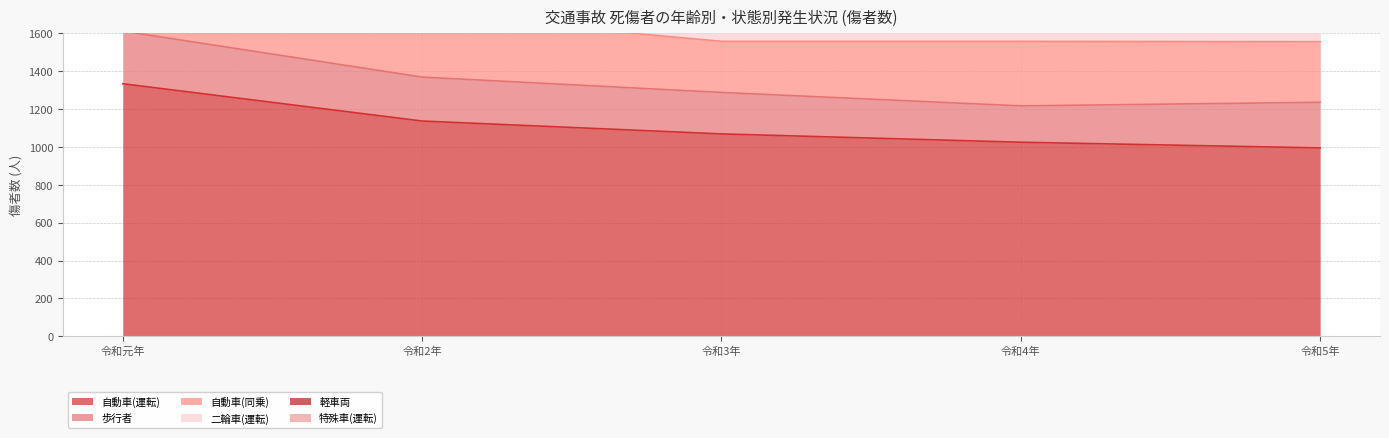

True or false: 歩行者 and 軽車両 intersect in this chart.

False